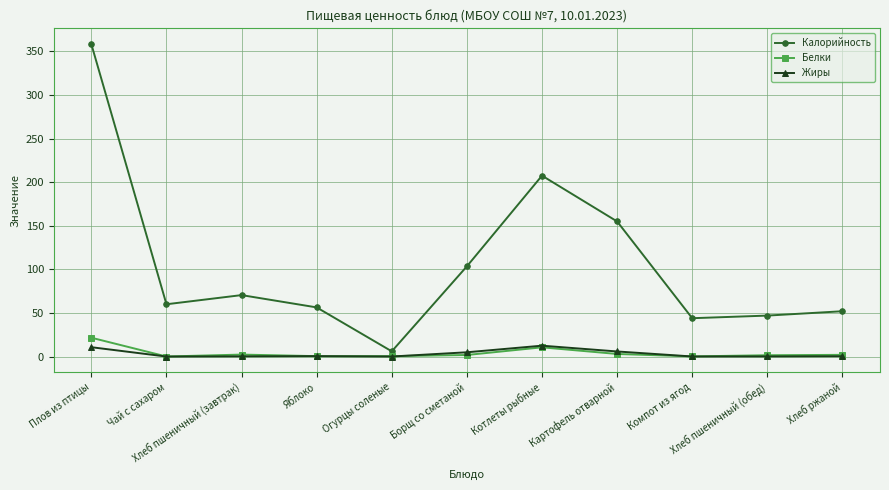

Which series has the largest total across all categories?

Калорийность